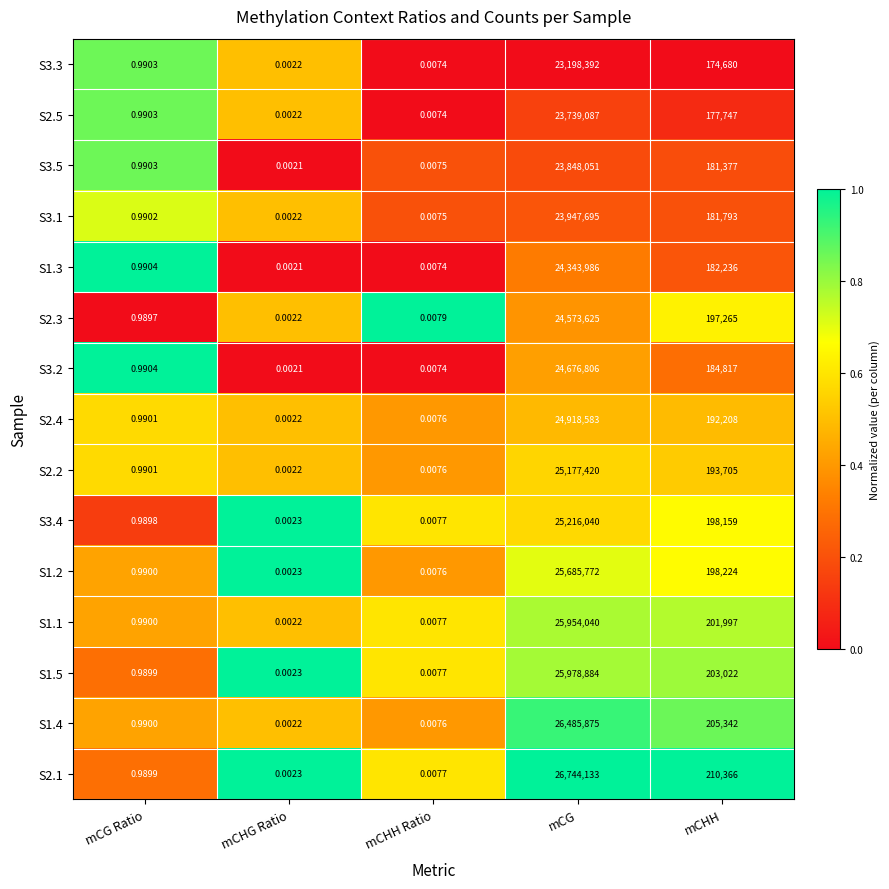

Rank the categories by S3.1 value from highest to lowest.

mCG, mCHH, mCG Ratio, mCHH Ratio, mCHG Ratio